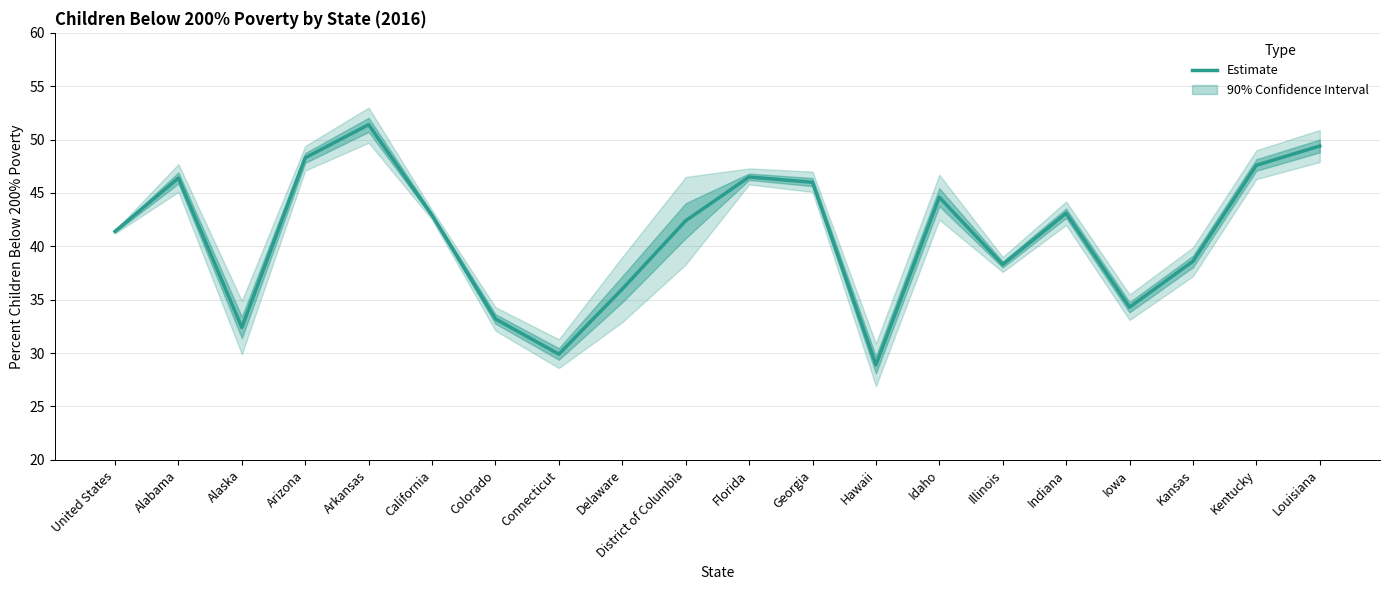

What is the label of the 11th point from the right?

District of Columbia